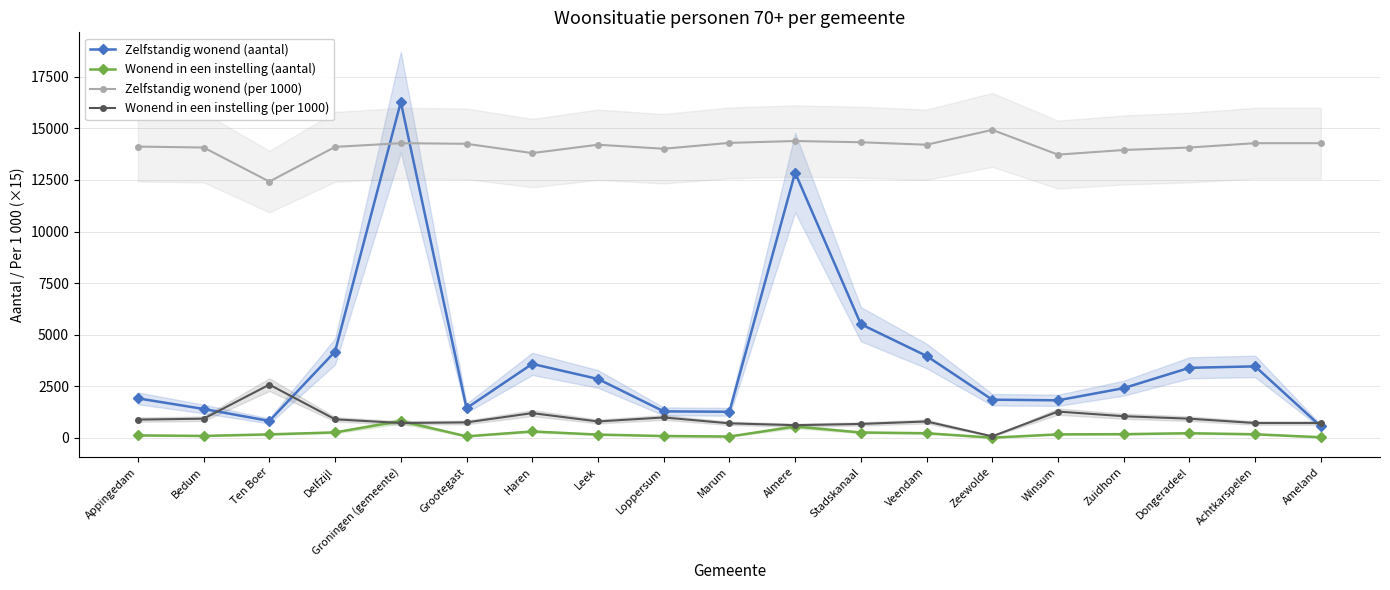

True or false: Zelfstandig wonend (aantal) has a value of 4185 at Delfzijl.

True